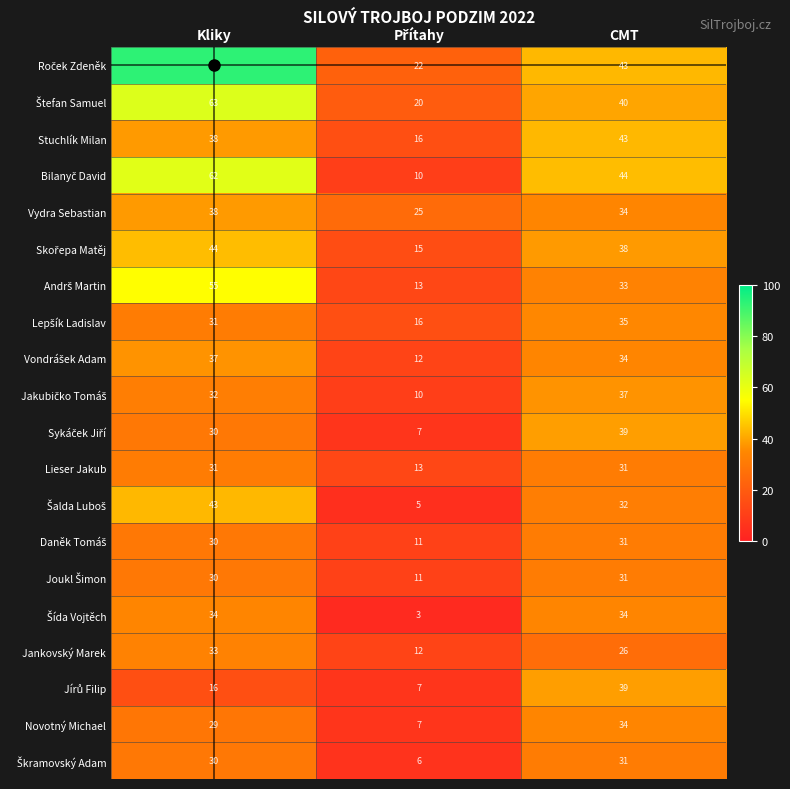

How many distinct data groups are displayed?

20